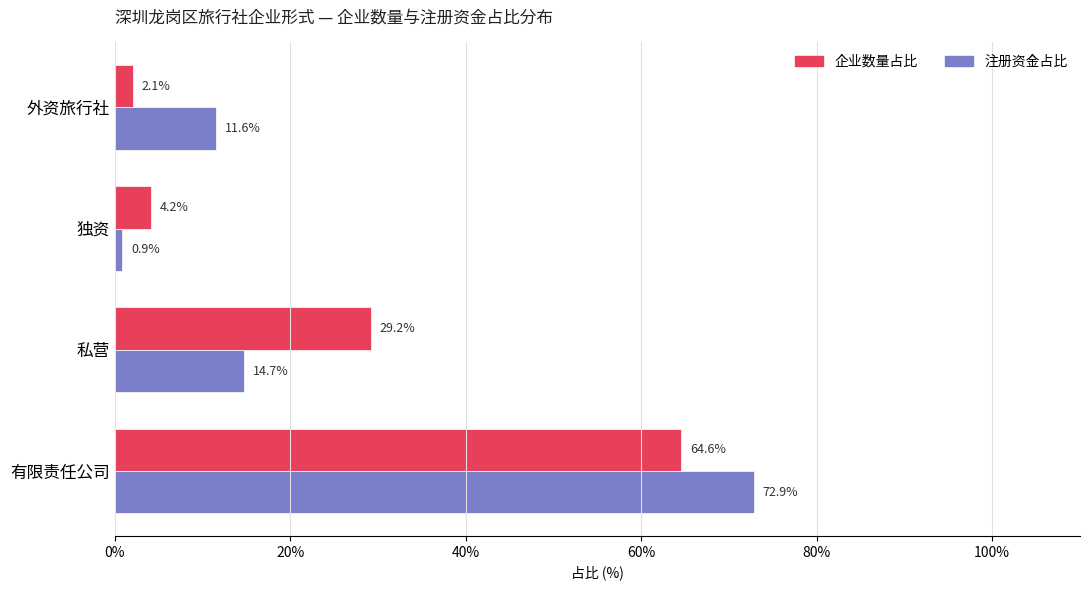

Is the value of 企业数量占比 at 外资旅行社 greater than the value of 注册资金占比 at 外资旅行社?

No